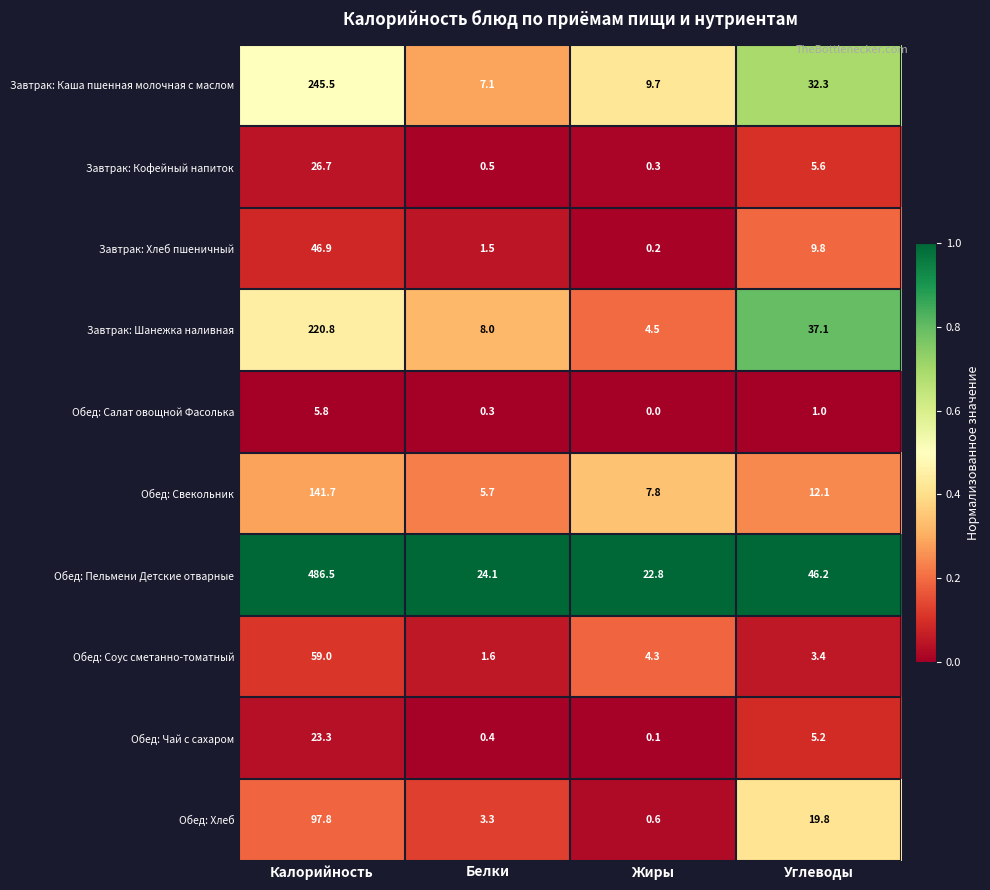

Which series has the largest total across all categories?

Обед: Пельмени Детские отварные